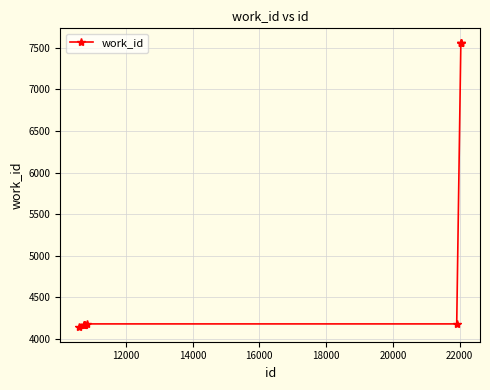

What is the minimum value shown in the chart?

4134